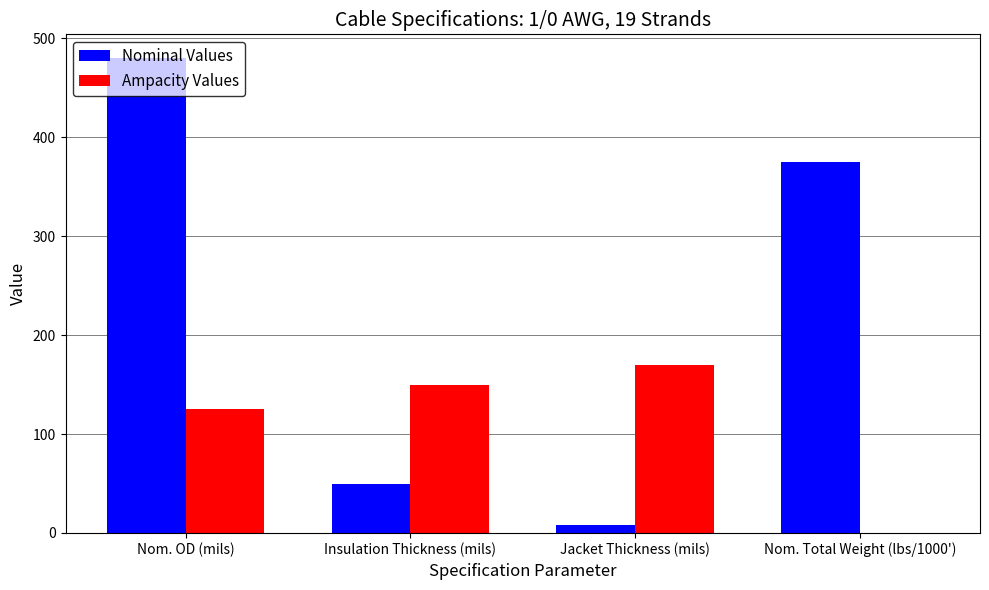

True or false: Nominal Values has a value of 375 at Nom. Total Weight (lbs/1000').

True